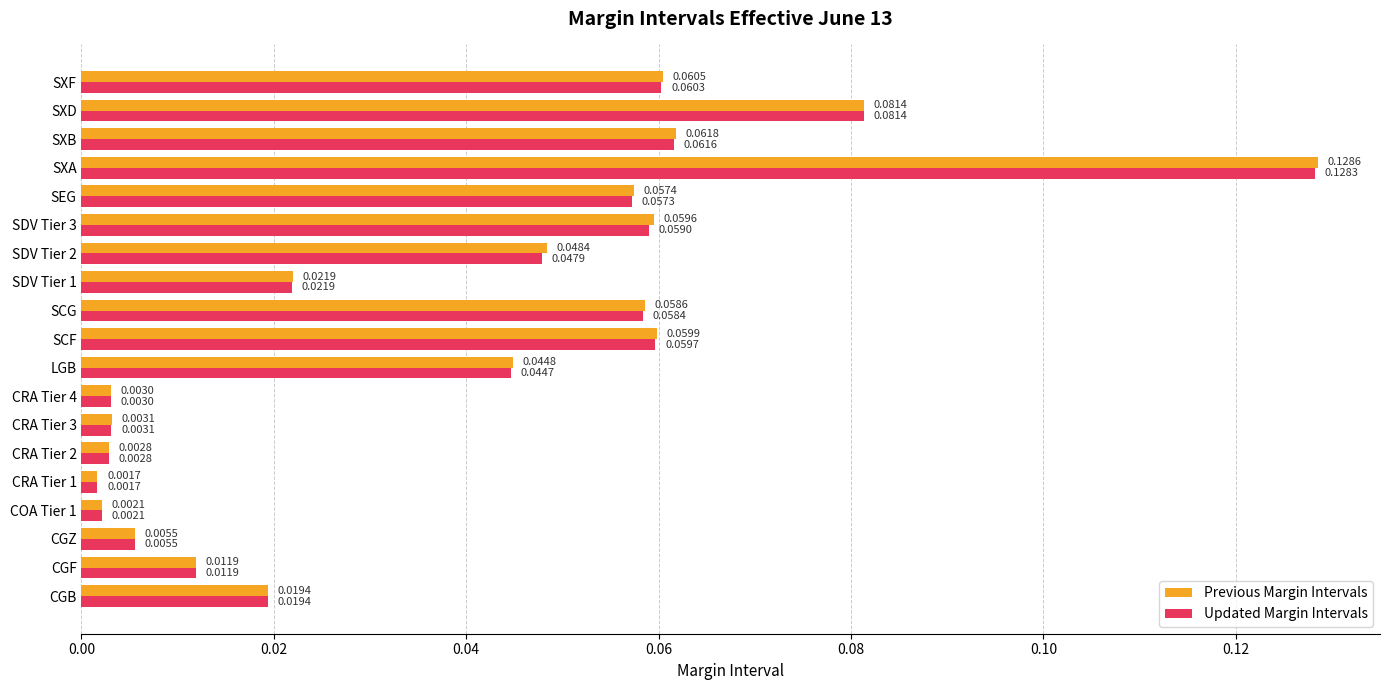

At which category is the sum across all series the highest?

SXA